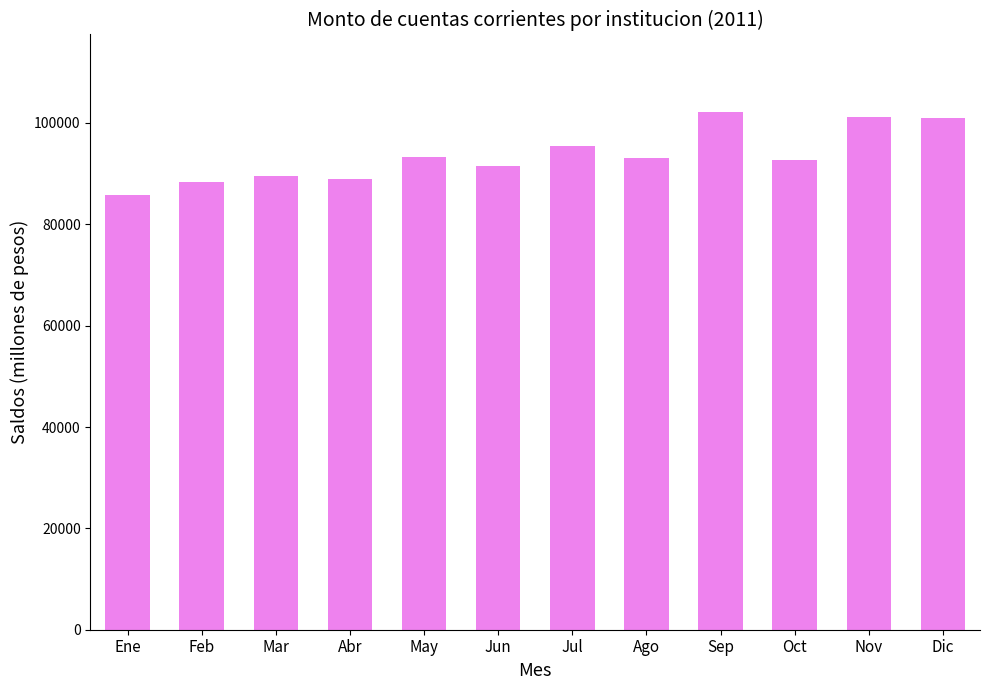

What is the difference between the maximum and minimum values?

16414.2